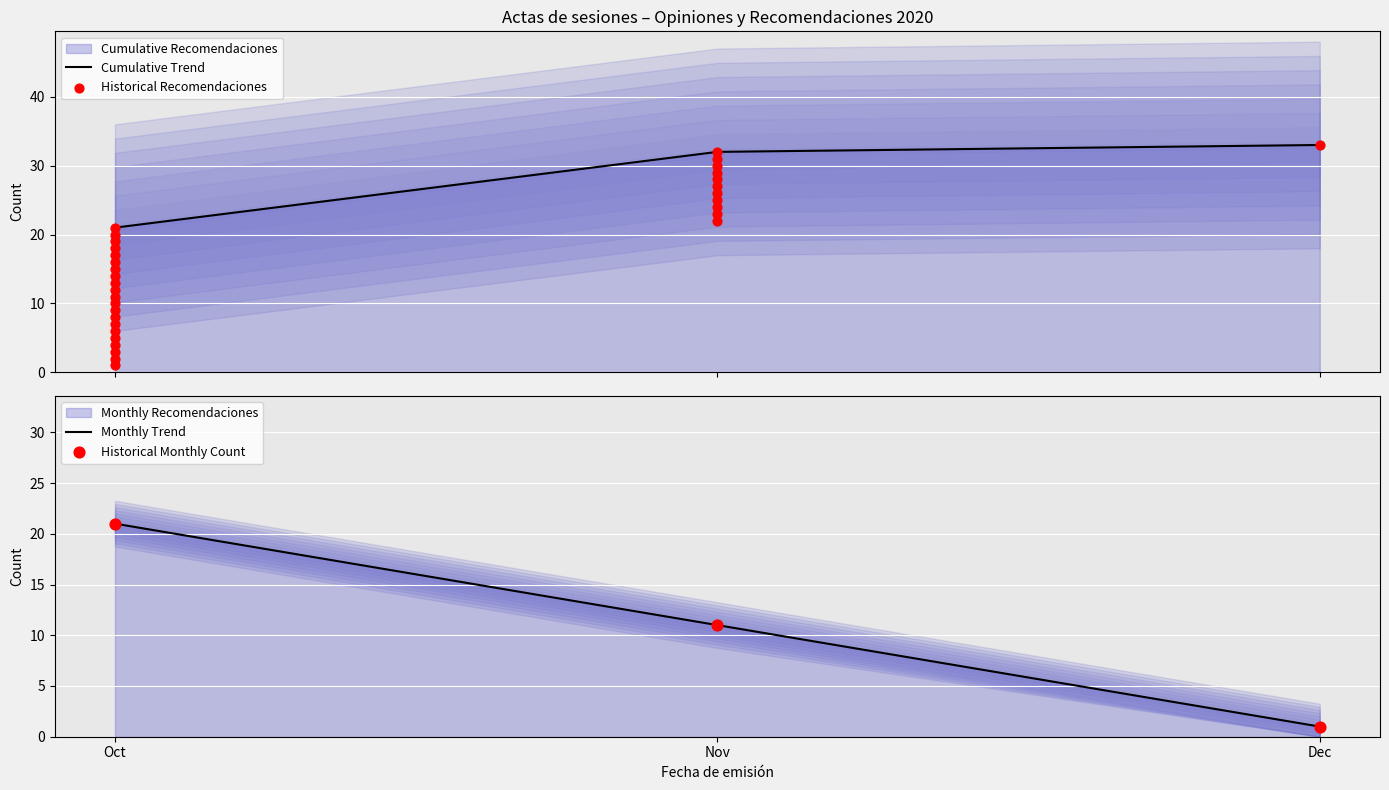

Which series reaches the minimum Y coordinate?

Recomendacion